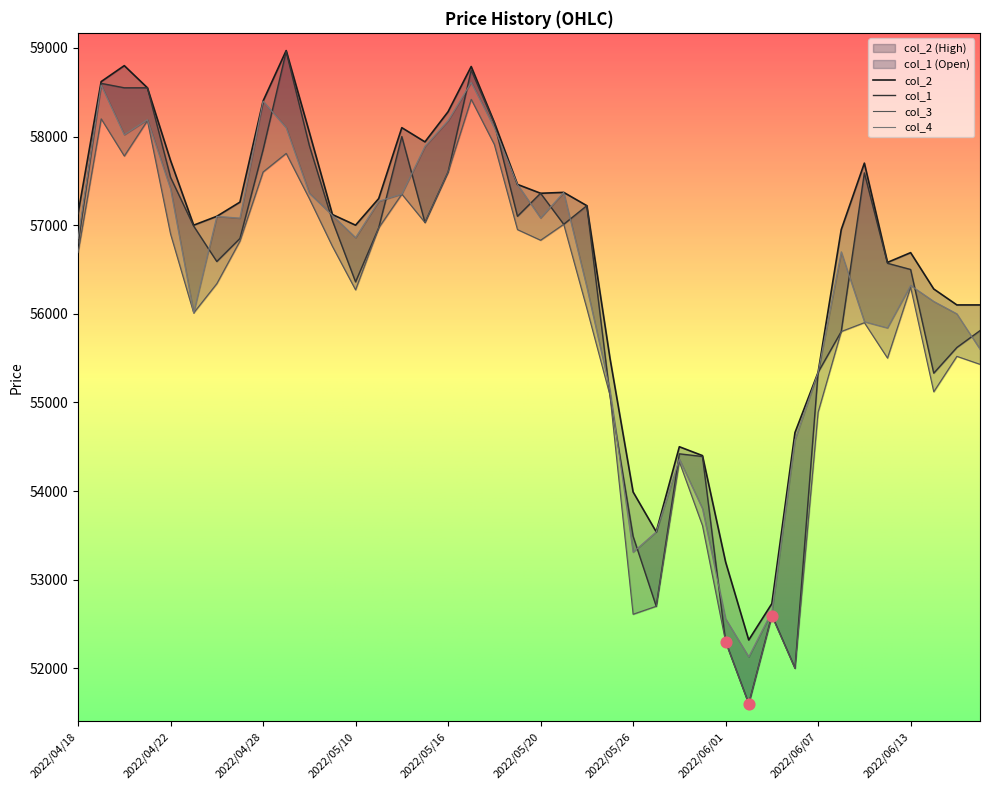

Is the value of col_3 at 2022/05/16 greater than the value of col_4 at 2022/05/20?

Yes